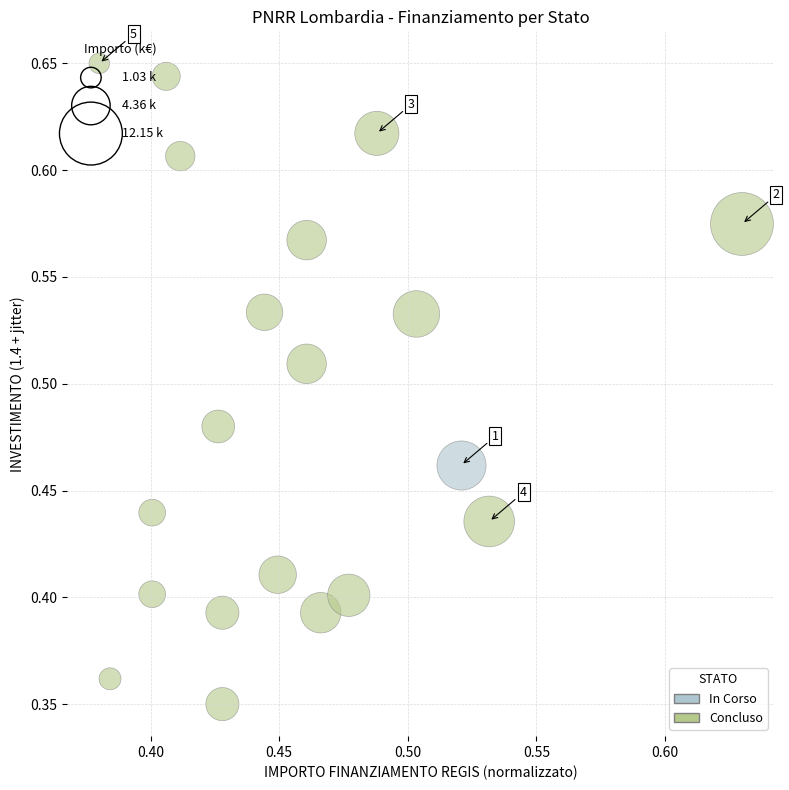

What are all the series names shown in the legend?

In Corso, Concluso